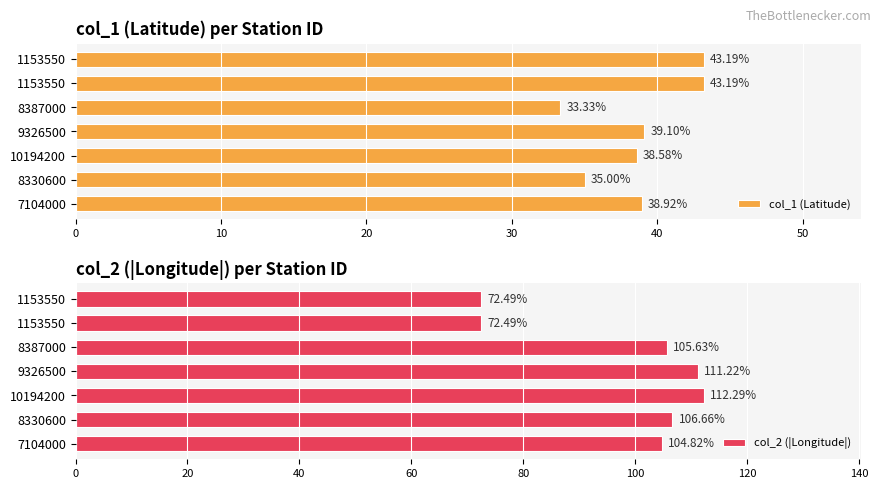

What is the lowest value of the col_2 (|Longitude|) series?

72.5